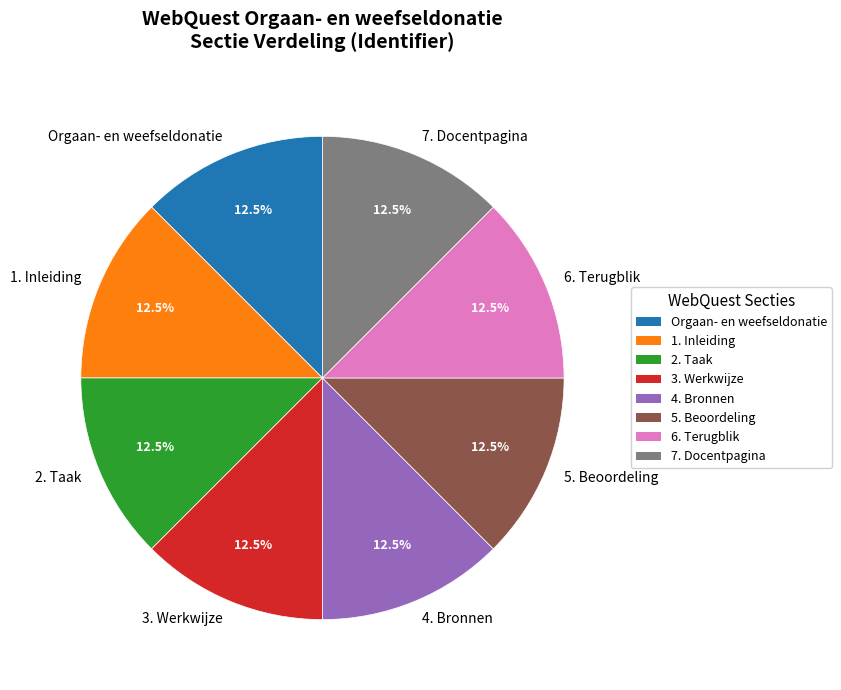

How much of the chart is everything except 5. Beoordeling?

87.5%